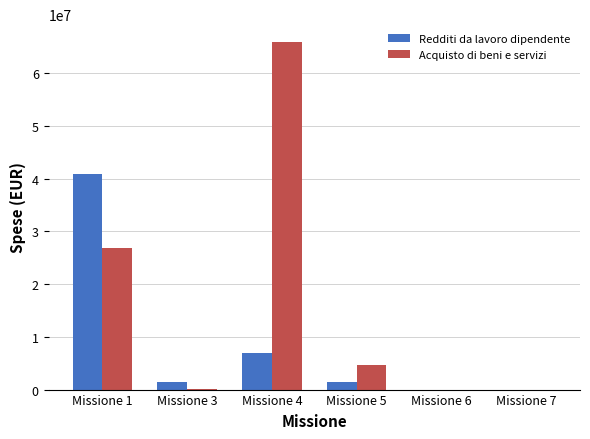

Is the value of Acquisto di beni e servizi at Missione 1 greater than the value of Redditi da lavoro dipendente at Missione 1?

No